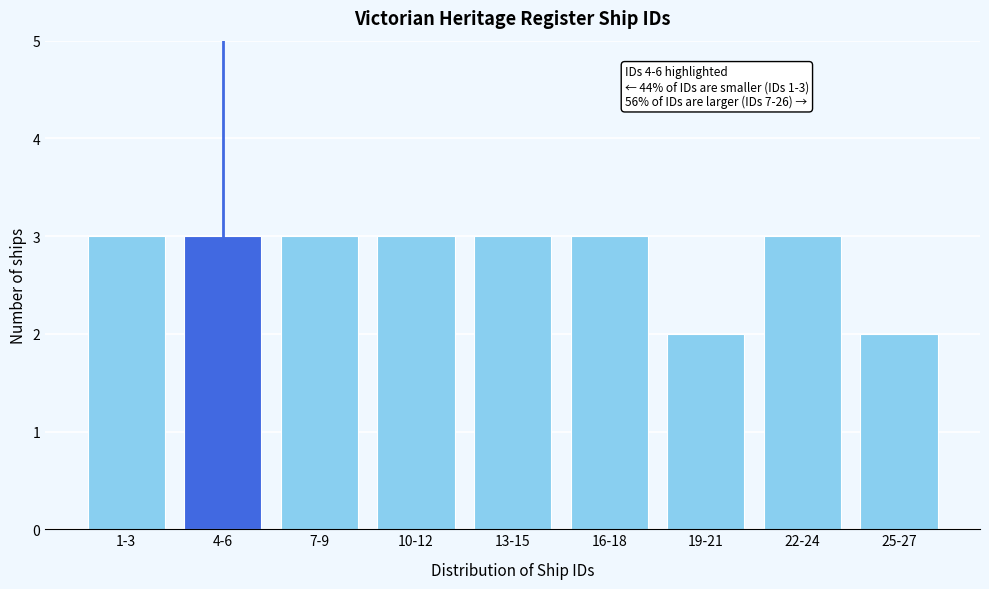

Reading right to left, transcribe all the data shown in this chart.

25-27=2	22-24=3	19-21=2	16-18=3	13-15=3	10-12=3	7-9=3	4-6=3	1-3=3